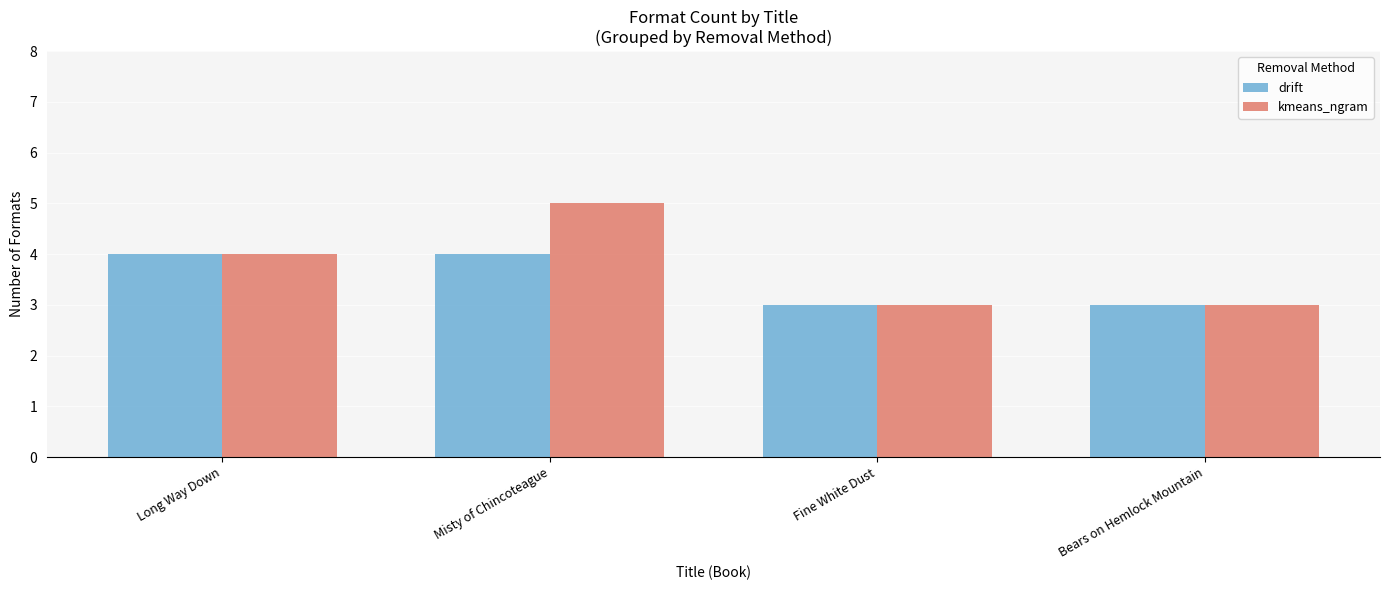

The drift series shows 7 at Long Way Down. True or false?

False